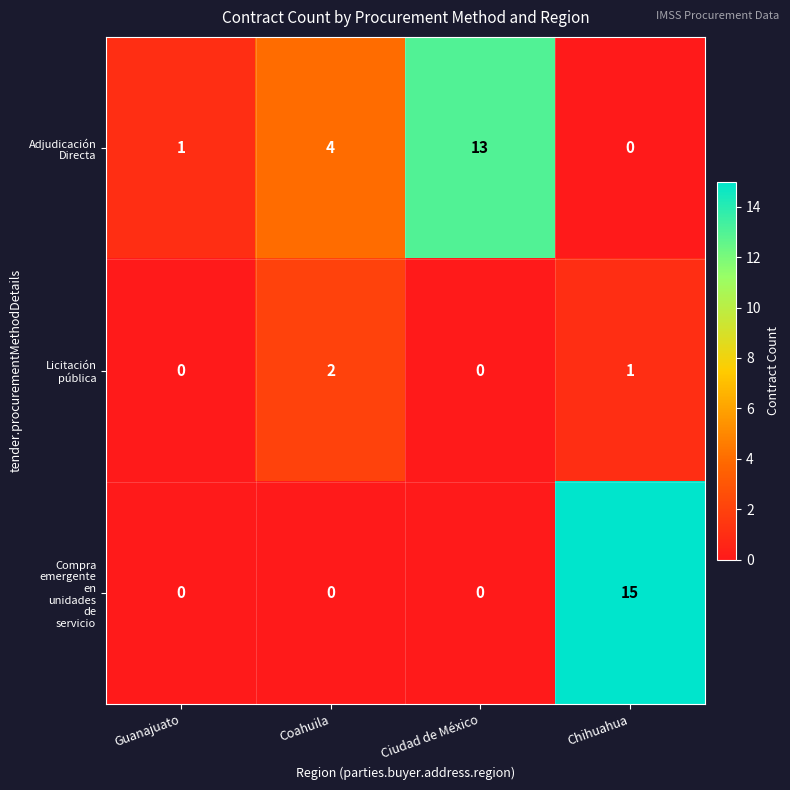

At how many categories does at least one series exceed 3?

3